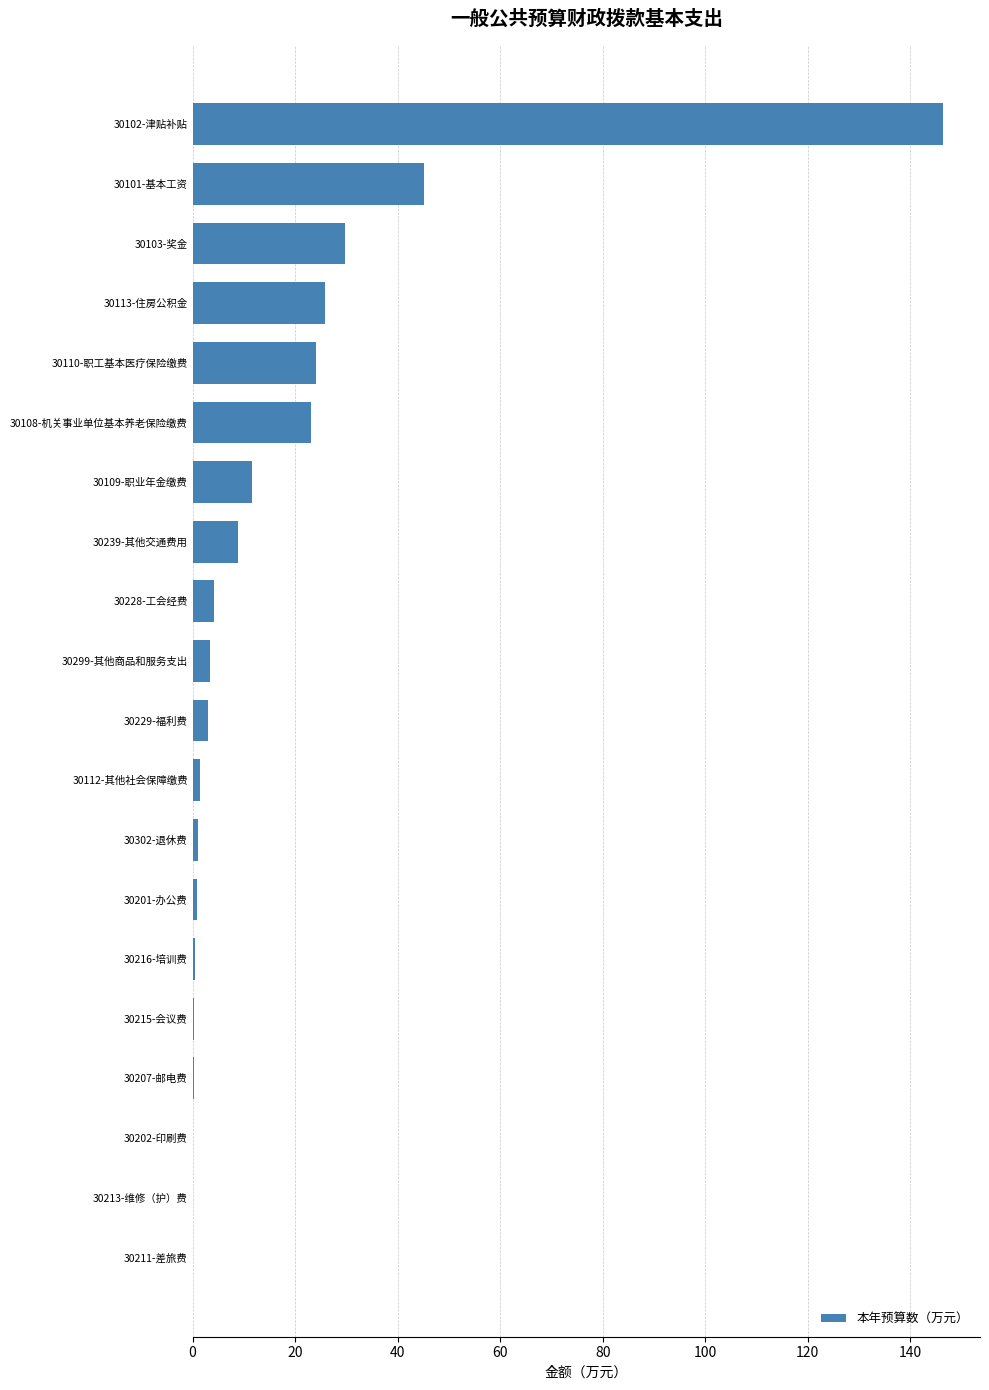

The chart shows a value of 29.7 at 30103-奖金. True or false?

True